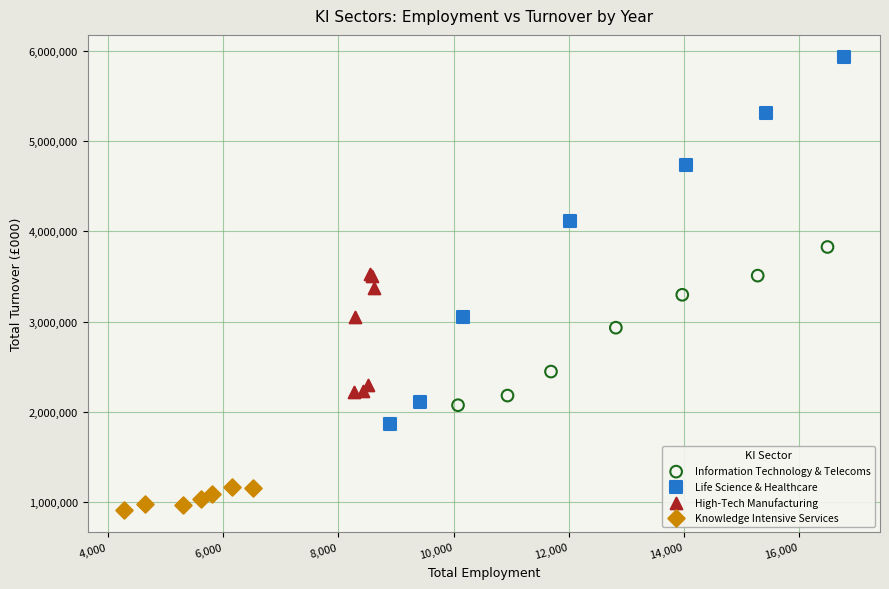

Which series has the widest spread of Y values?

Life Science & Healthcare